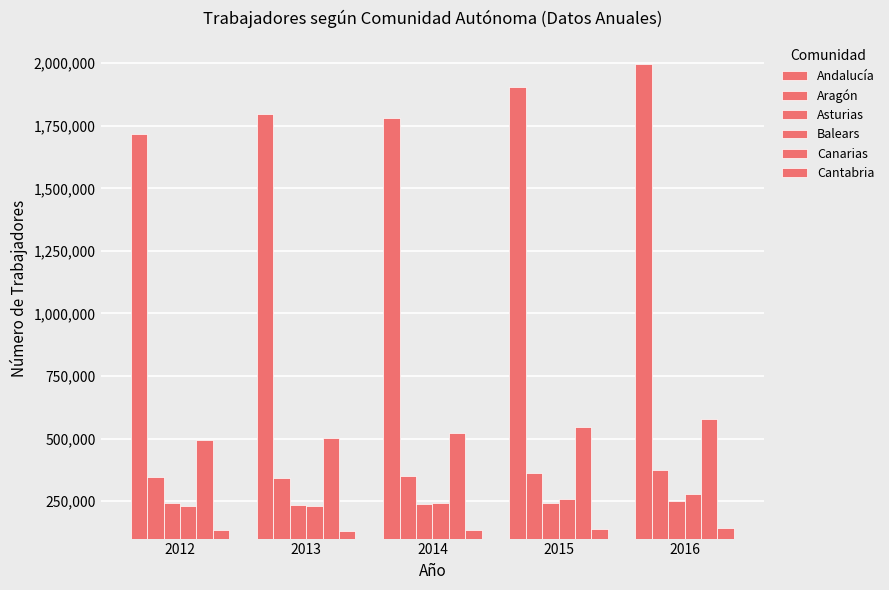

Reading right to left, list all the values displayed in this chart.

Andalucía: 1998727	1906648	1782301	1798939	1716854
Aragón: 374017	360787	348171	341341	348106
Asturias: 249187	242548	237373	234624	241116
Balears: 276504	258254	242737	231610	231165
Canarias: 578755	544551	520764	501423	492277
Cantabria: 143699	138370	134499	131143	134489